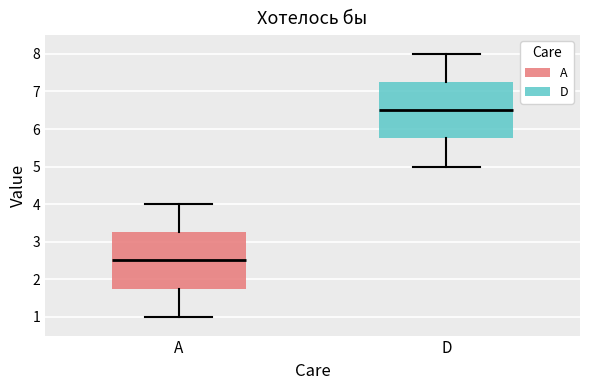

Reading left to right, read every box against the y-axis: the position of its median line, the range the box covers, and the ends of its whiskers. The values are not printed on the chart, so give them approximately, as read against the axis.

A: median 2.5, box 1.8 to 3.3, whiskers 1.0 to 4.0
D: median 6.5, box 5.8 to 7.3, whiskers 5.0 to 8.0